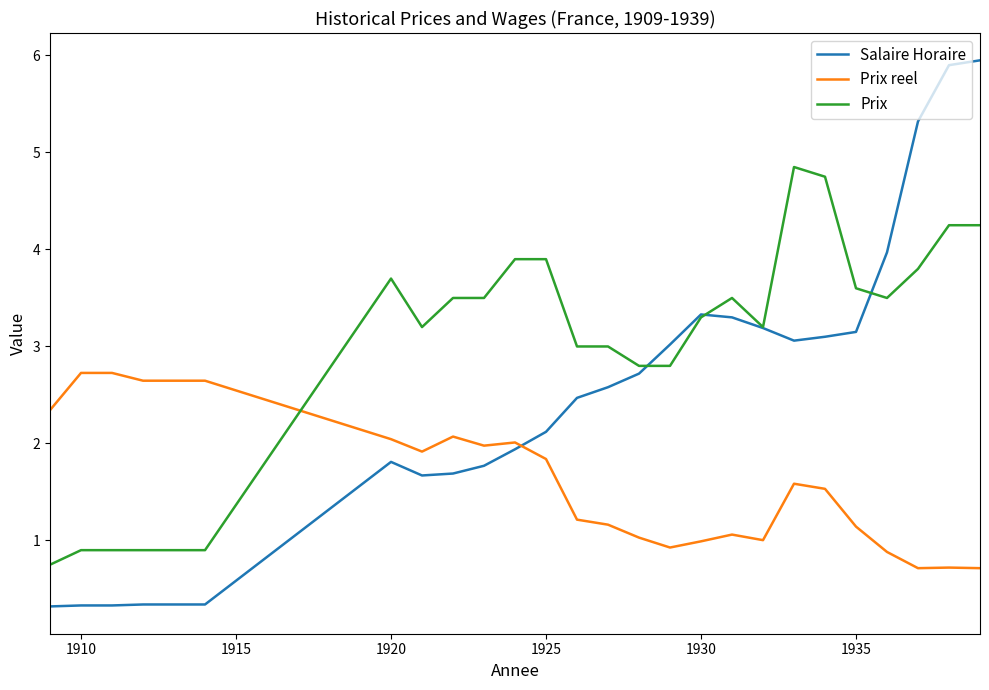

What is the lowest value of the Prix series?

0.8